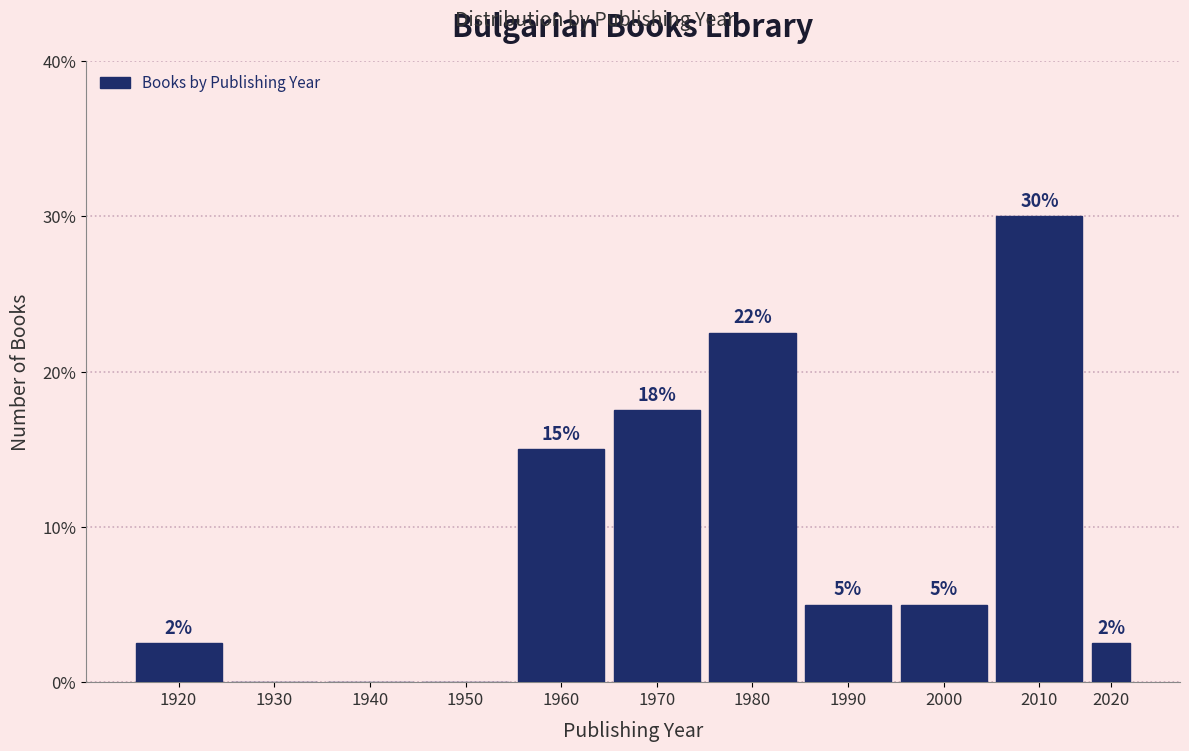

Between 2010 and 1950, which is larger?

2010